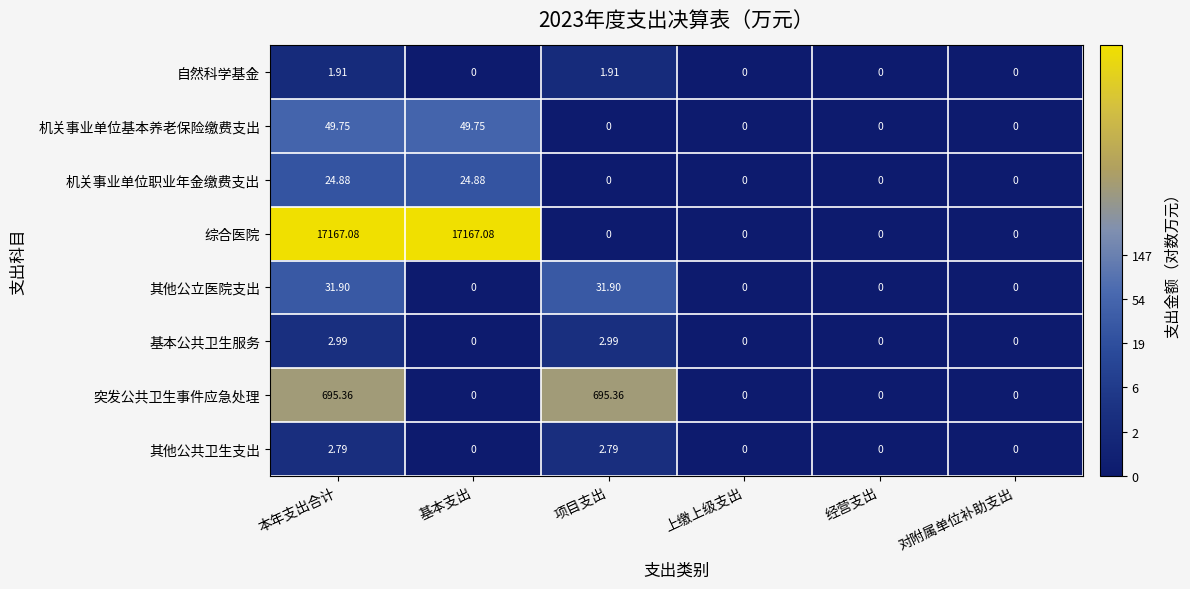

Rank the series by their maximum value, from lowest to highest.

自然科学基金, 其他公共卫生支出, 基本公共卫生服务, 机关事业单位职业年金缴费支出, 其他公立医院支出, 机关事业单位基本养老保险缴费支出, 突发公共卫生事件应急处理, 综合医院